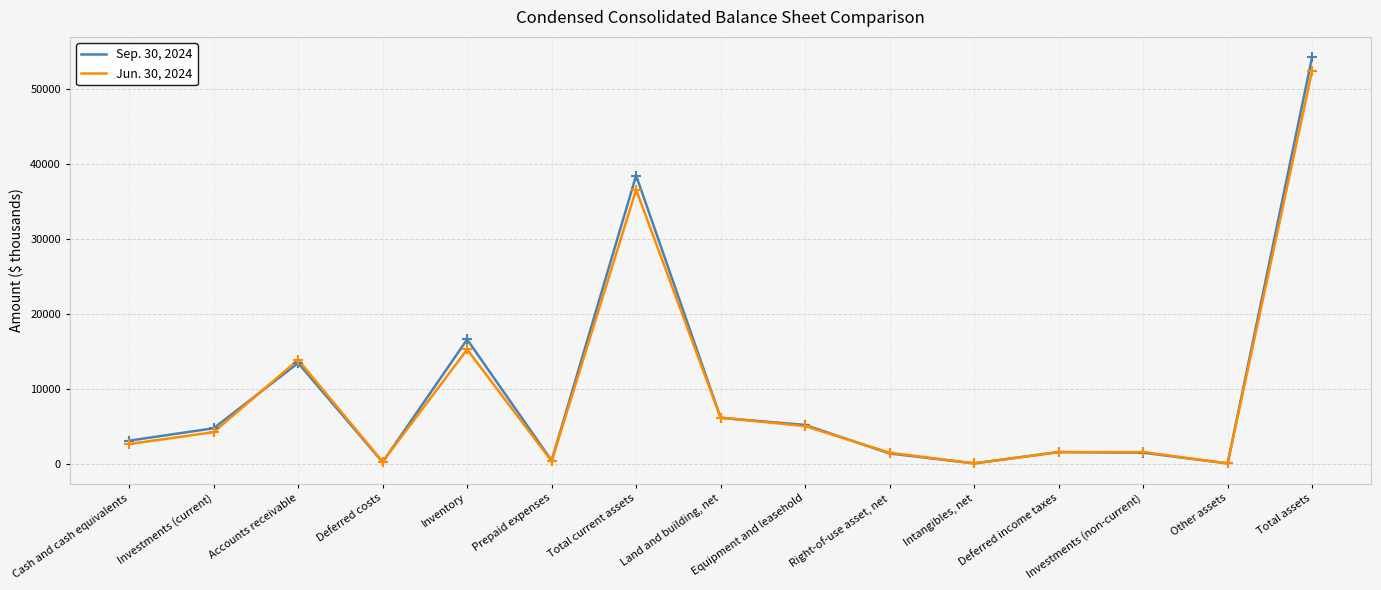

What are all the series names shown in the legend?

Sep. 30, 2024, Jun. 30, 2024